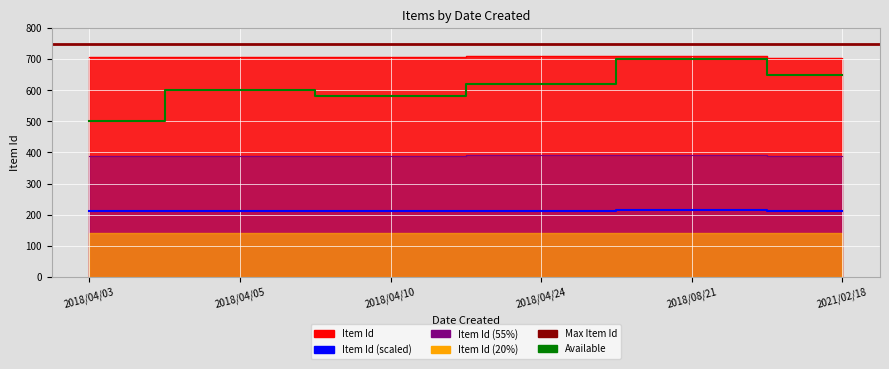

What is the difference between the second highest and minimum values?

1.8